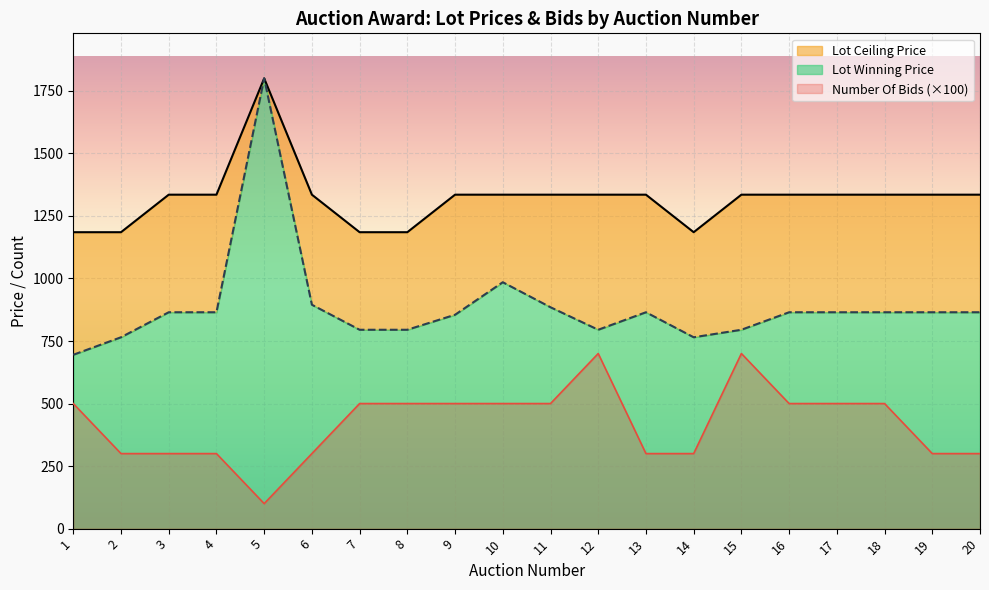

How many lines are shown in the chart?

3